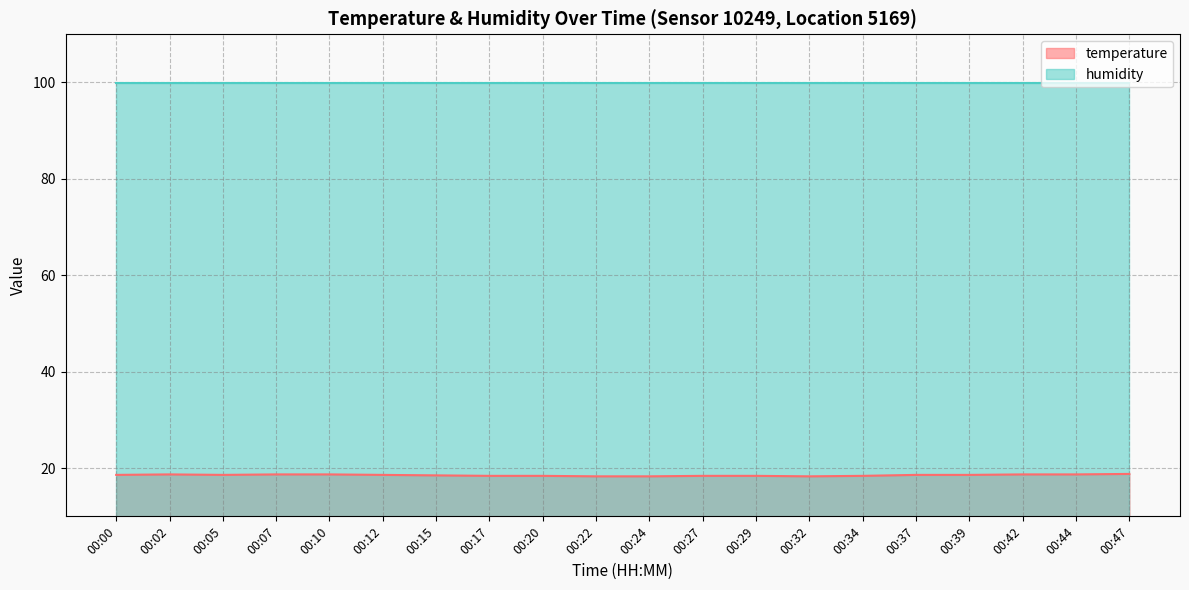

Reading right to left, extract all data points from this chart.

00:47=18.8	00:44=18.7	00:42=18.7	00:39=18.6	00:37=18.6	00:34=18.4	00:32=18.3	00:29=18.4	00:27=18.4	00:24=18.3	00:22=18.3	00:20=18.4	00:17=18.4	00:15=18.5	00:12=18.6	00:10=18.7	00:07=18.7	00:05=18.6	00:02=18.7	00:00=18.6